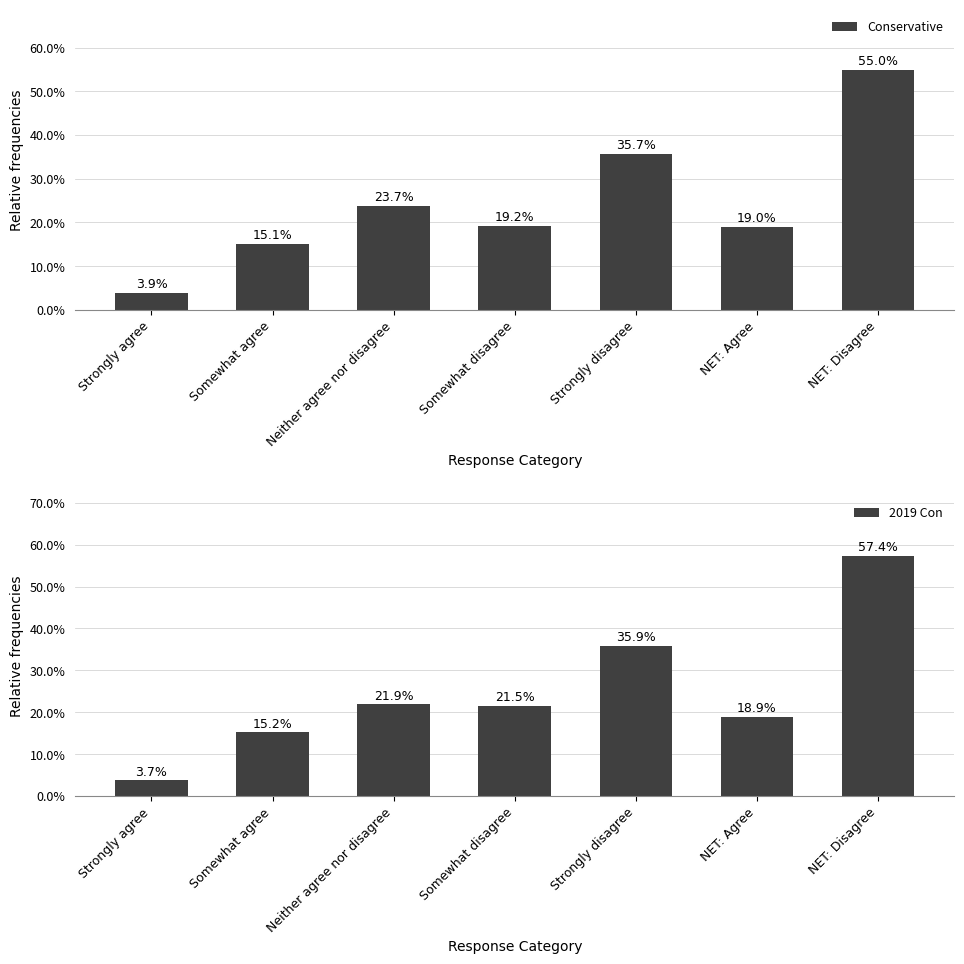

How many bars are there in total?

14